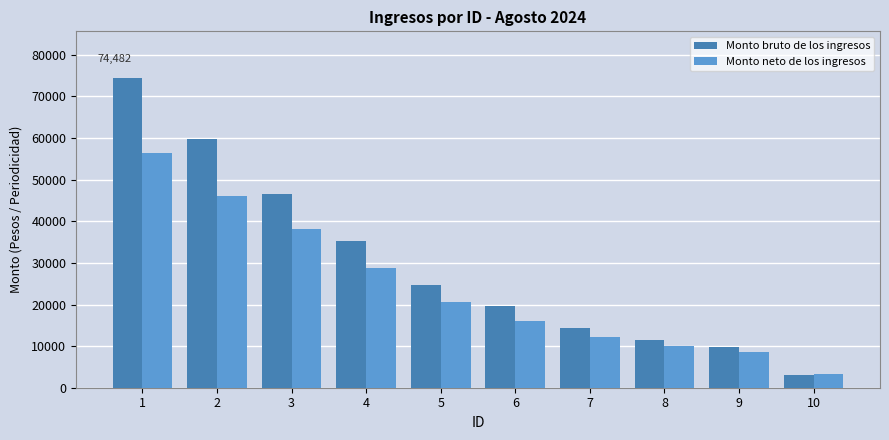

List the labels in order of Monto neto de los ingresos value, smallest first.

10, 9, 8, 7, 6, 5, 4, 3, 2, 1